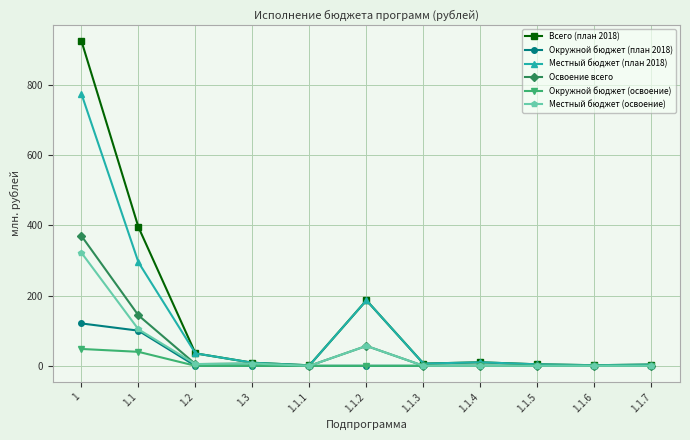

The Окружной бюджет (план 2018) series shows -65.4 at 1.2. True or false?

False